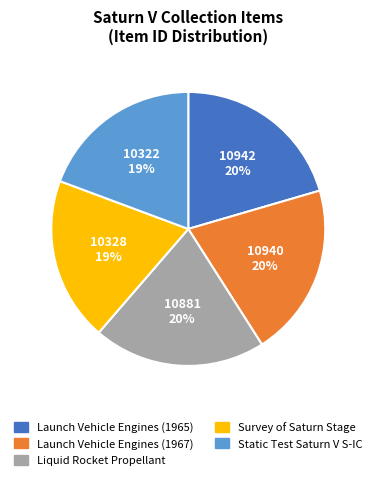

How many segments does this pie chart have?

5